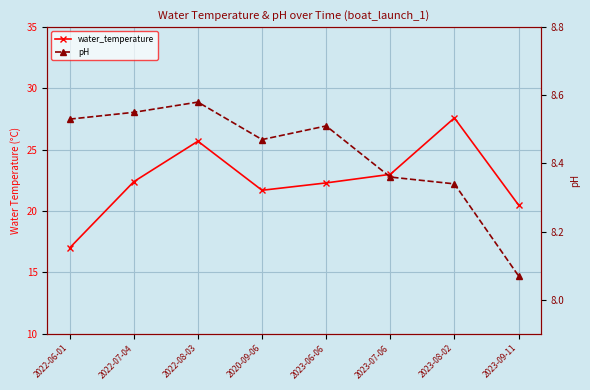

Read the pH value at 2022-07-04.

8.6